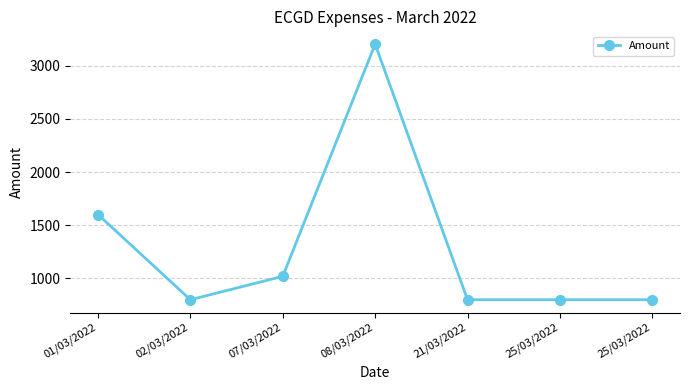

Rank the categories by value from highest to lowest.

08/03/2022, 01/03/2022, 07/03/2022, 02/03/2022, 21/03/2022, 25/03/2022, 25/03/2022